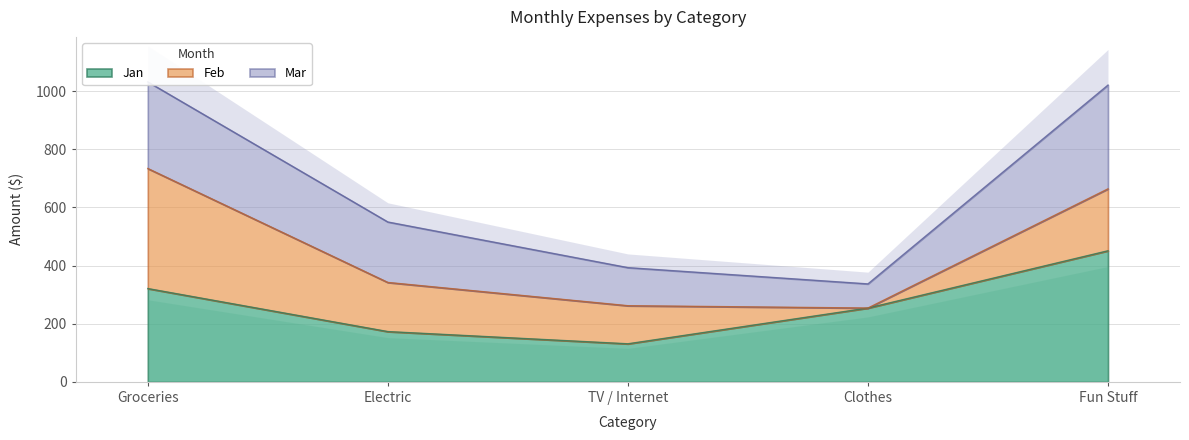

How many Mar values are between 131 and 298?

3